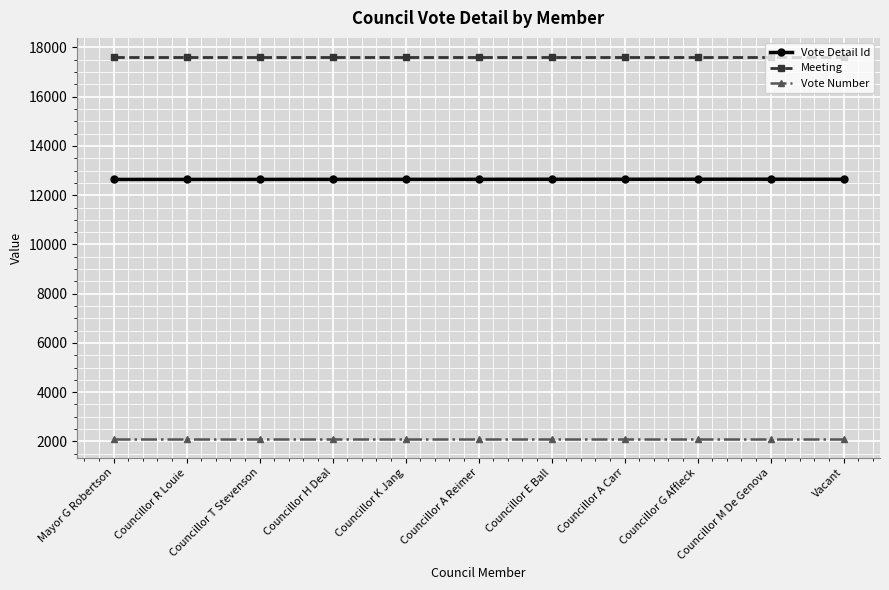

True or false: Vote Number and Meeting cross at least once.

False